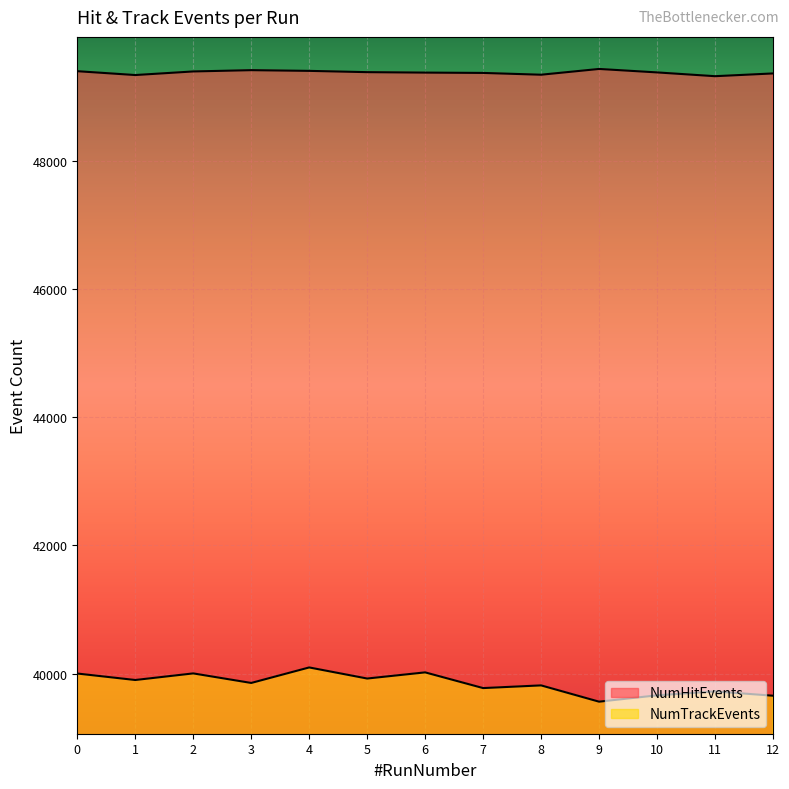

What is the sum of all NumHitEvents values?

641902